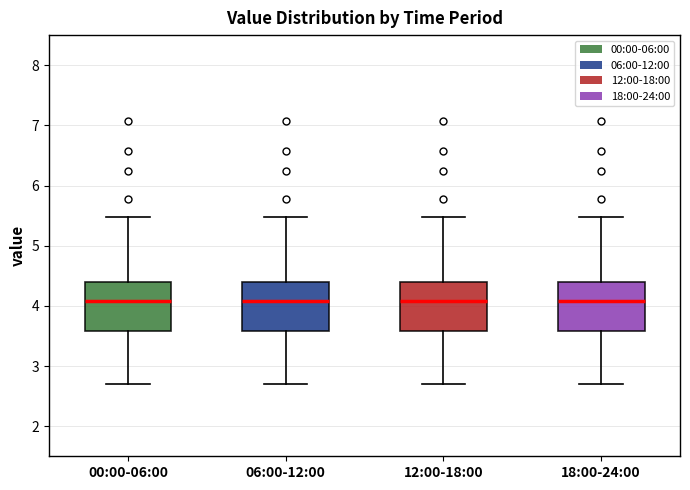

Where does the upper whisker of the box for 00:00-06:00 end on the y-axis? The values are not printed on the chart, so give them approximately, as read against the axis.

5.5